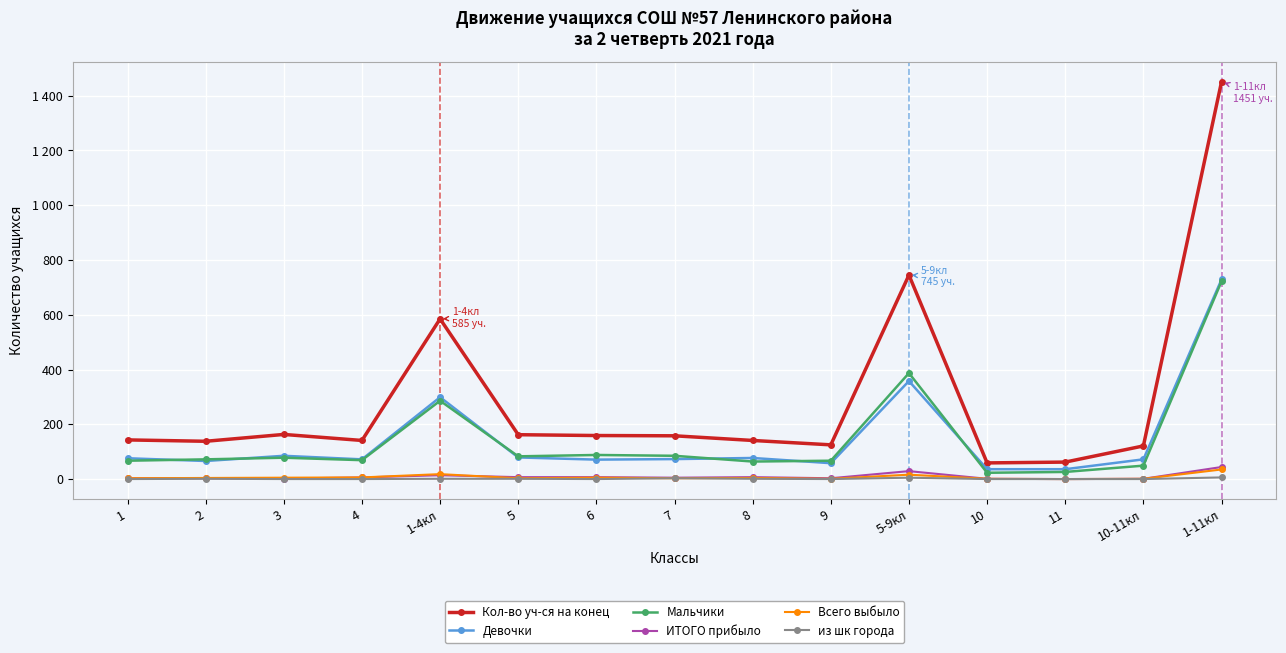

Is this an area chart (filled region under the line)?

No